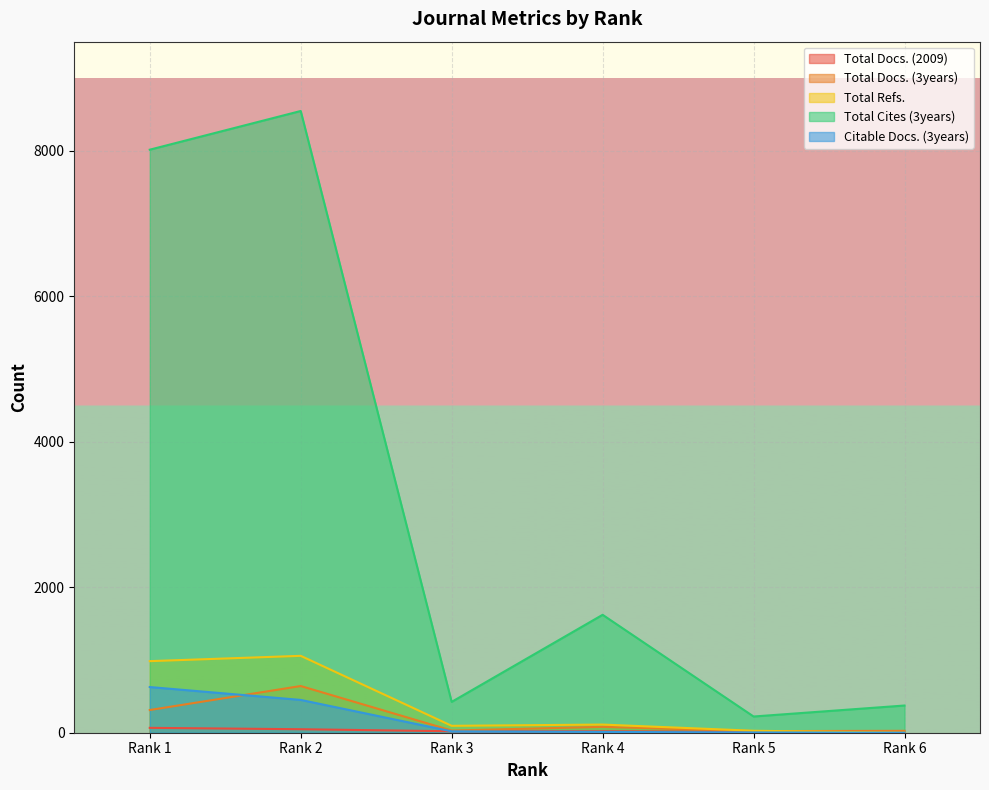

What is the value of the Total Cites (3years) point at the 4th from the left?

1621